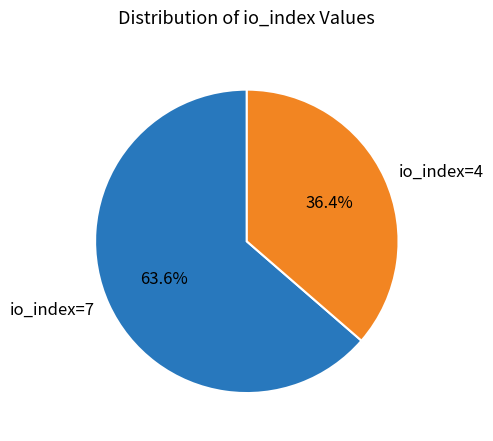

Between io_index=7 and io_index=4, which is larger?

io_index=7